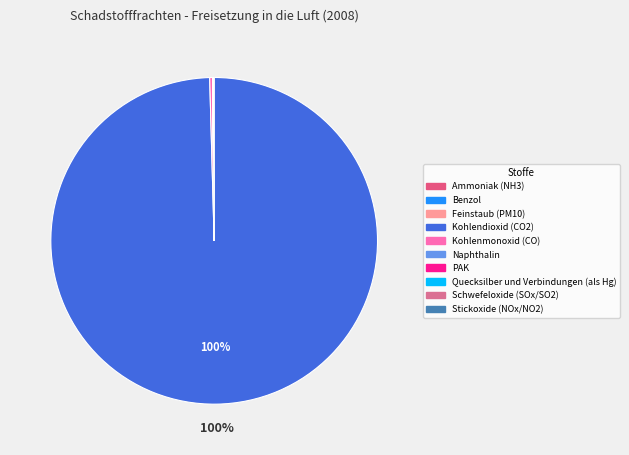

What portion of the pie excludes Quecksilber und Verbindungen (als Hg)?

100.0%